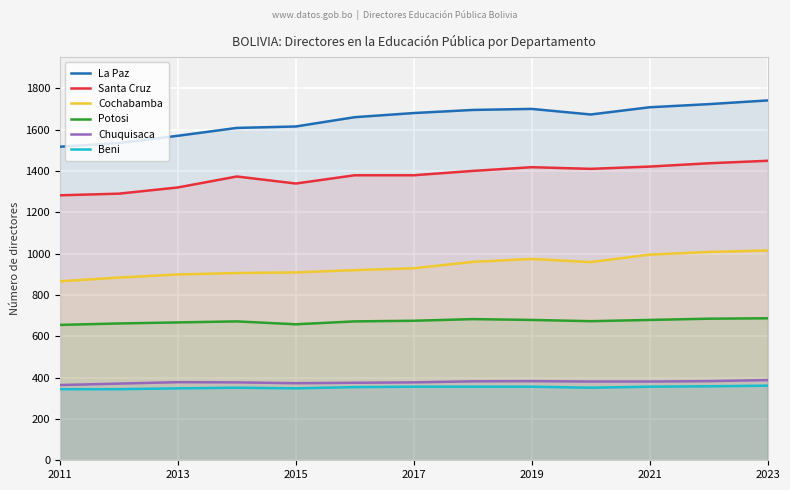

What is the lowest value of the Santa Cruz series?

1282